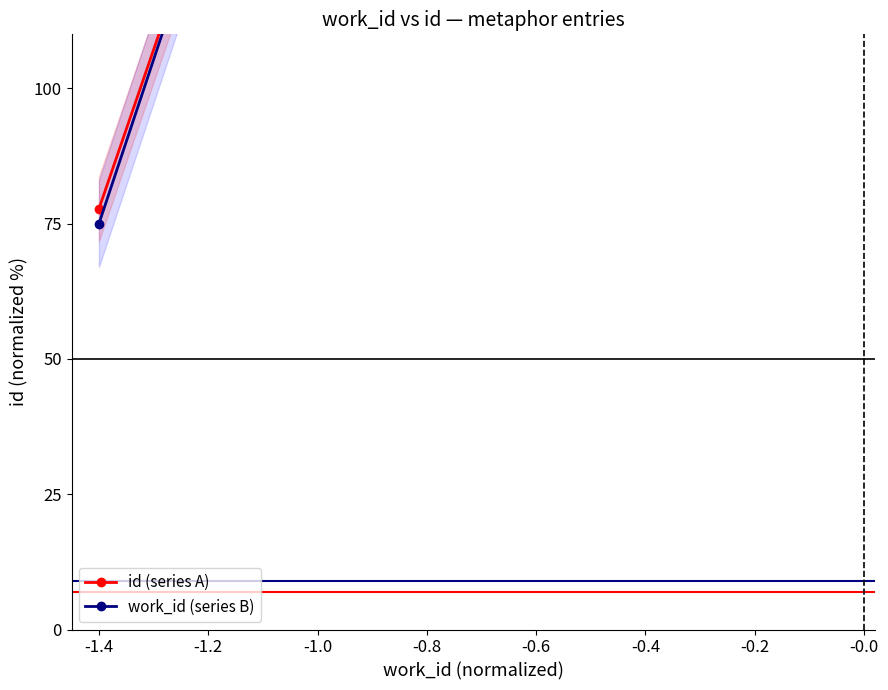

True or false: work_id (series B) has more than 1 interior local peaks.

False